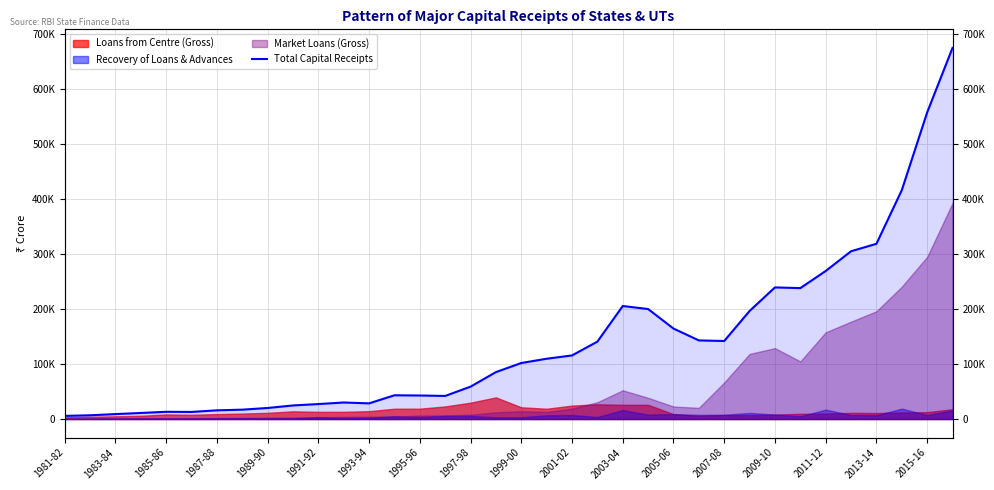

What is the change in value from 23 to 30?

+69237